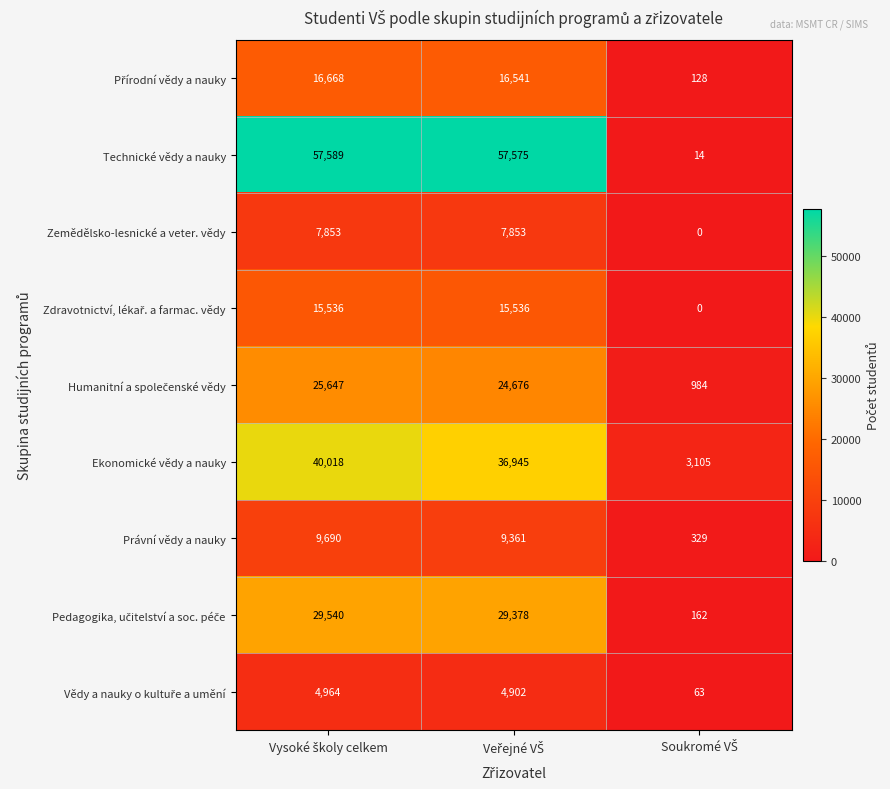

What is the maximum value shown in the chart?

57589